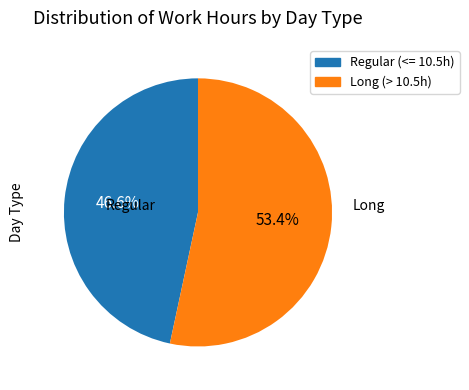

Is there a majority slice in this chart?

Yes